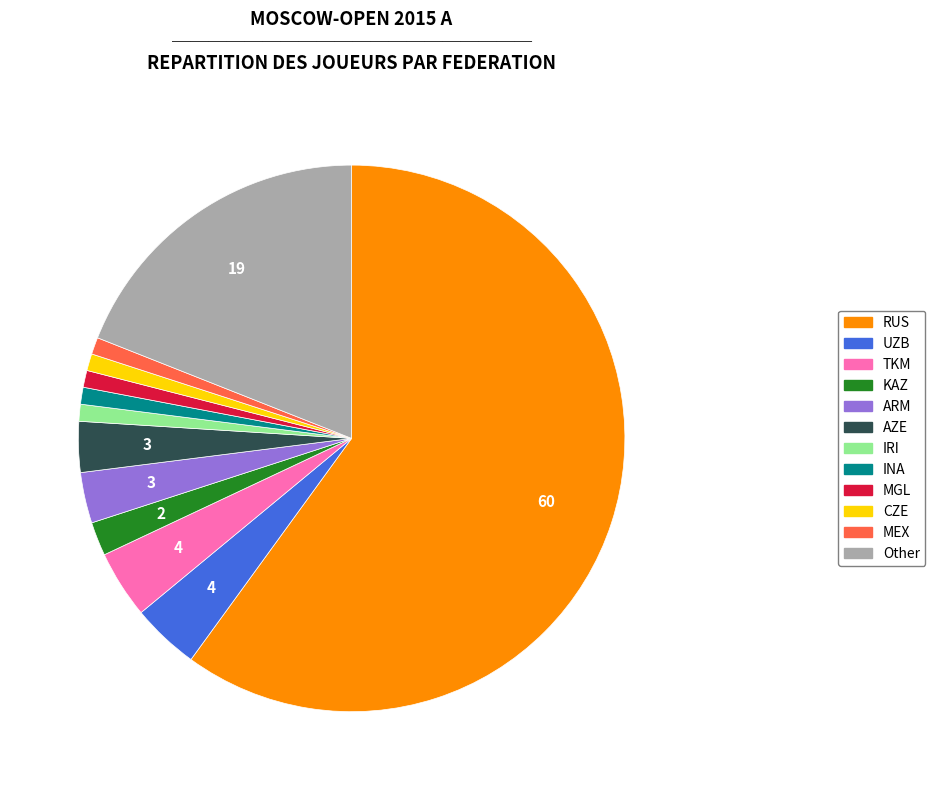

Which category has the biggest portion of the pie?

RUS